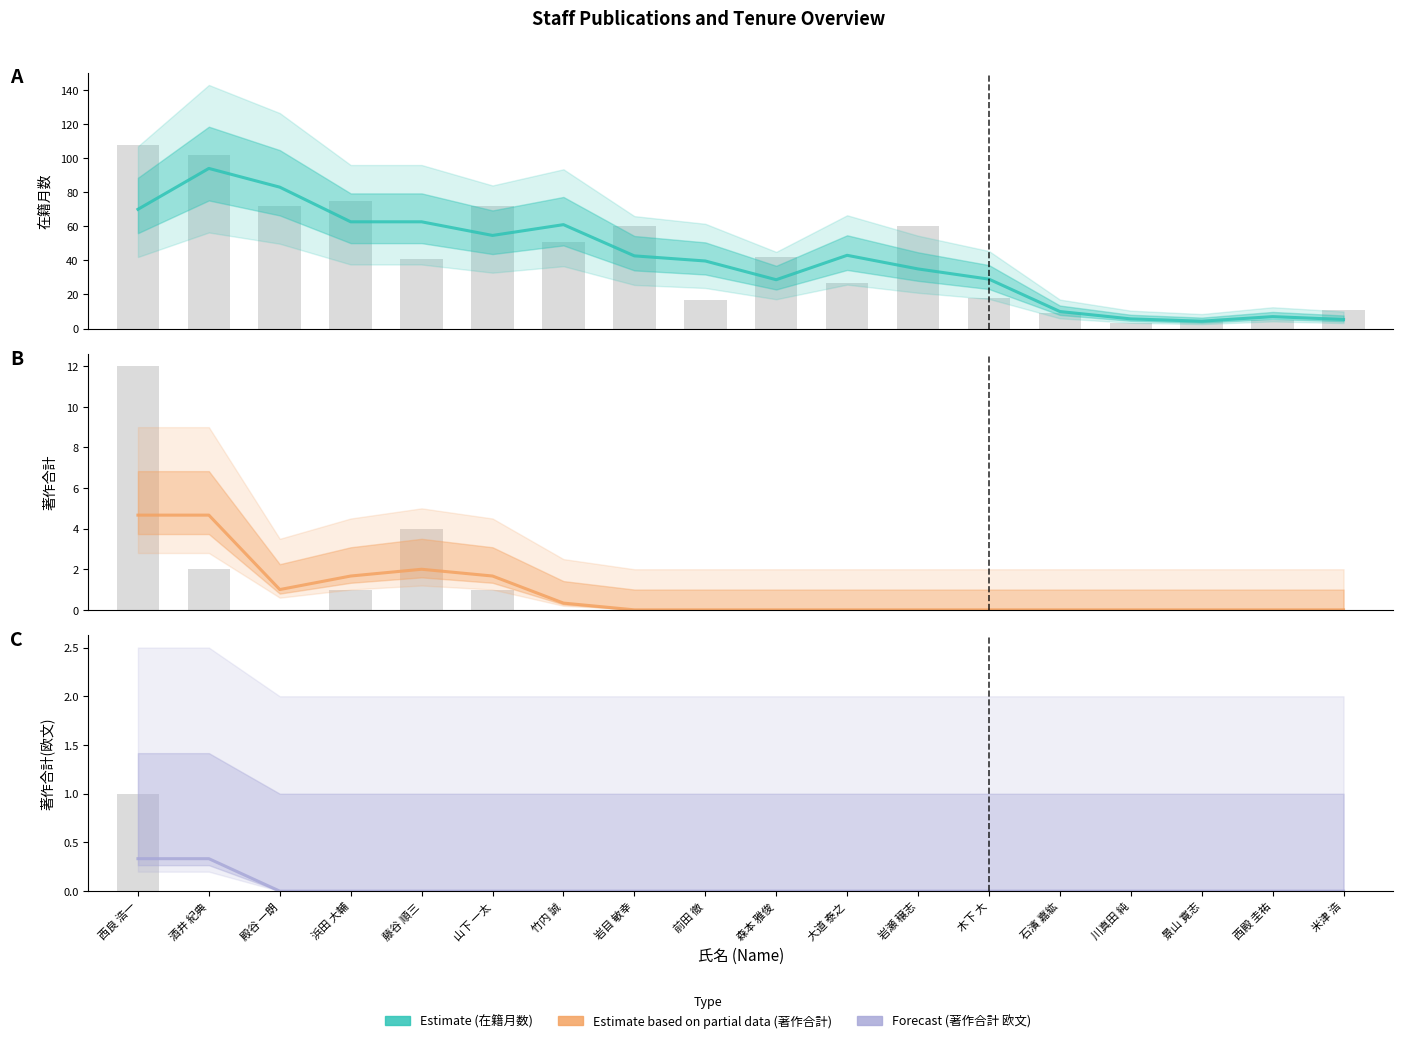

The 在籍月数 series shows 54.7 at 山下 一太. True or false?

True